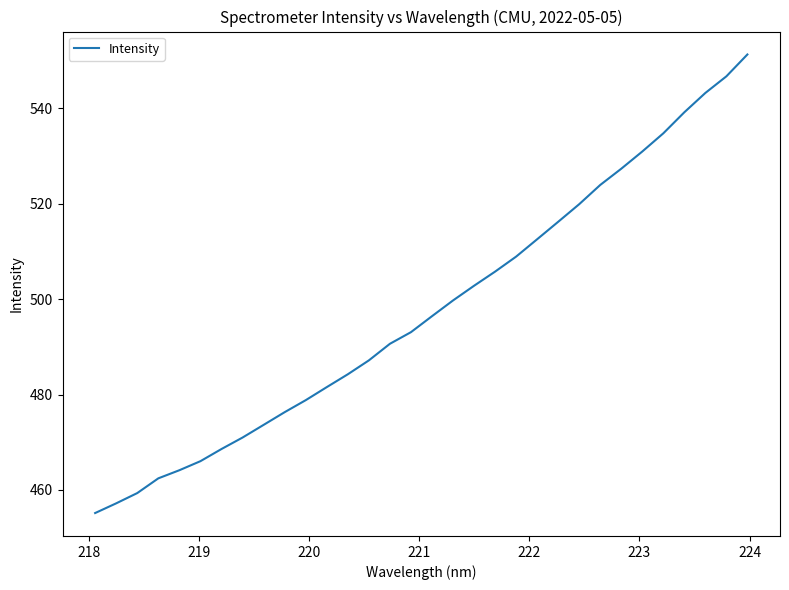

How many values are below 496?

16